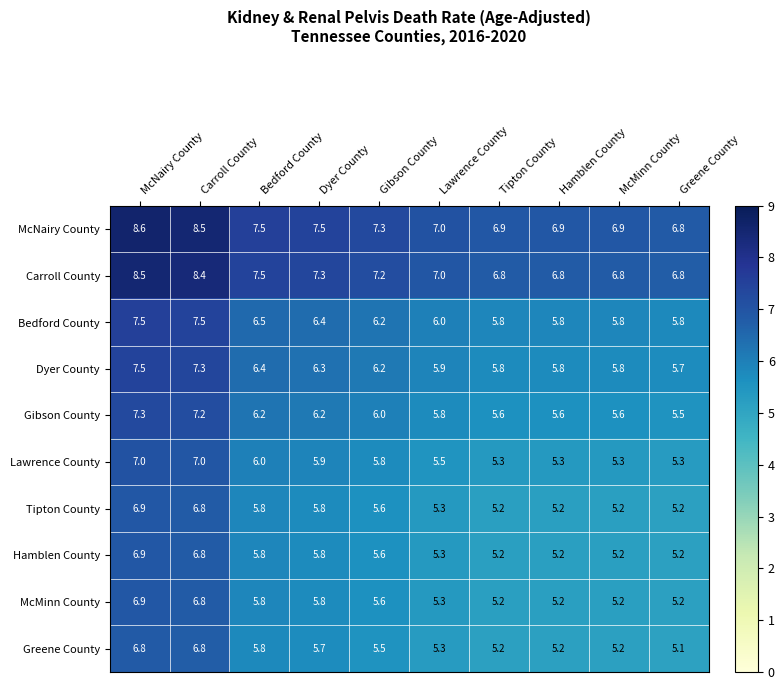

Read the Greene County value at McMinn County.

5.2